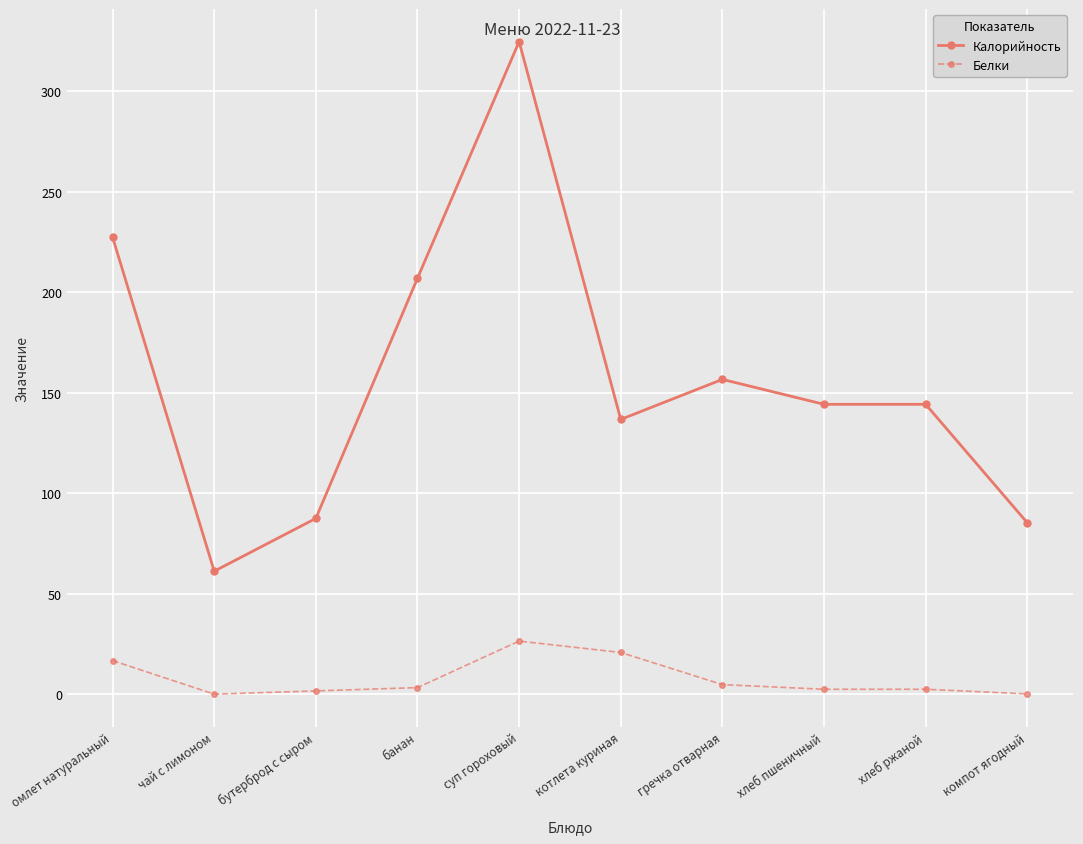

At хлеб пшеничный, list the series in order from largest to smallest.

Калорийность, Белки